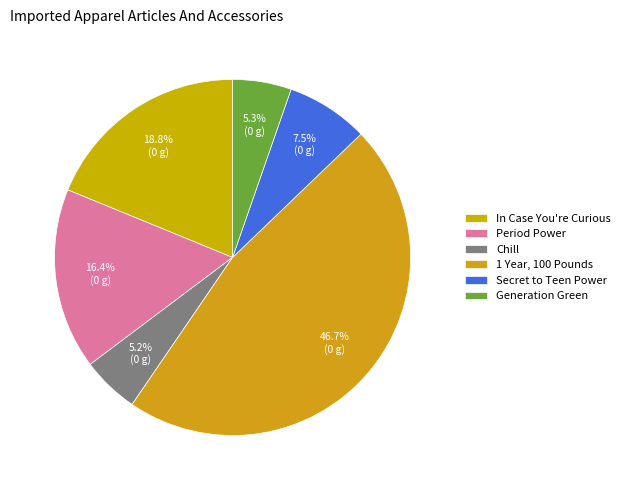

To the nearest percent, what portion does Secret to Teen Power represent?

7%